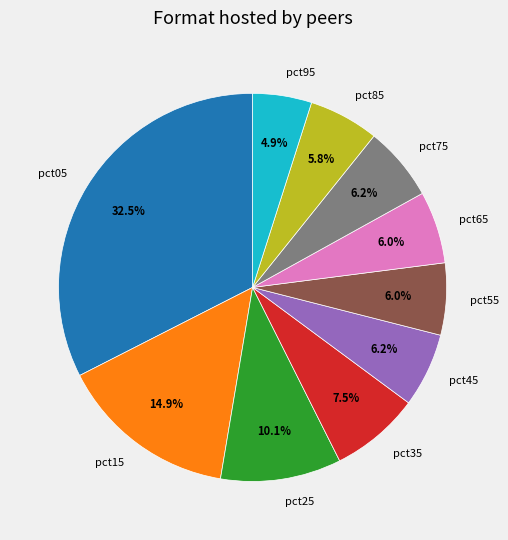

Is pct05 the majority of the pie?

No